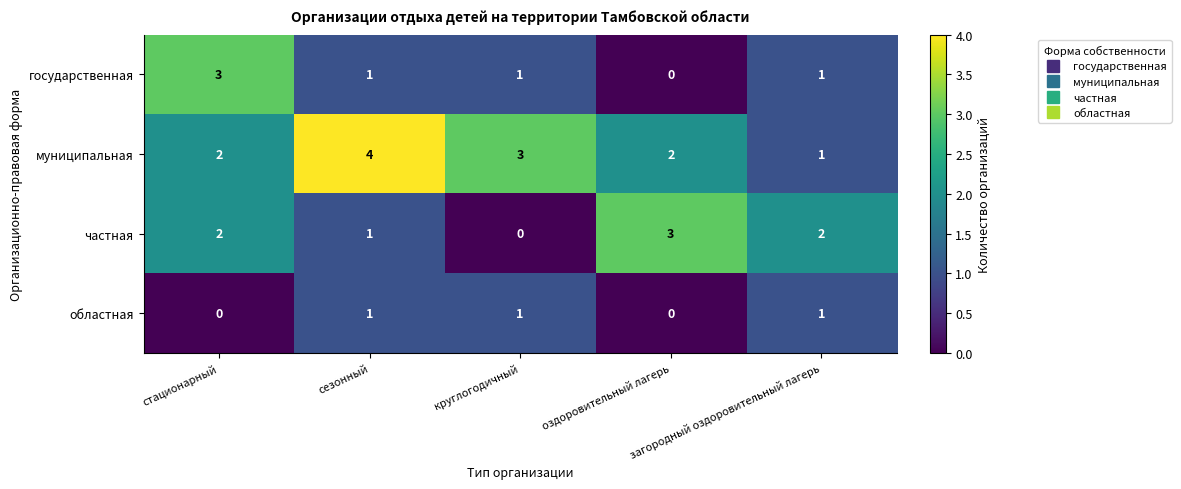

At how many categories does at least one series exceed 0?

5